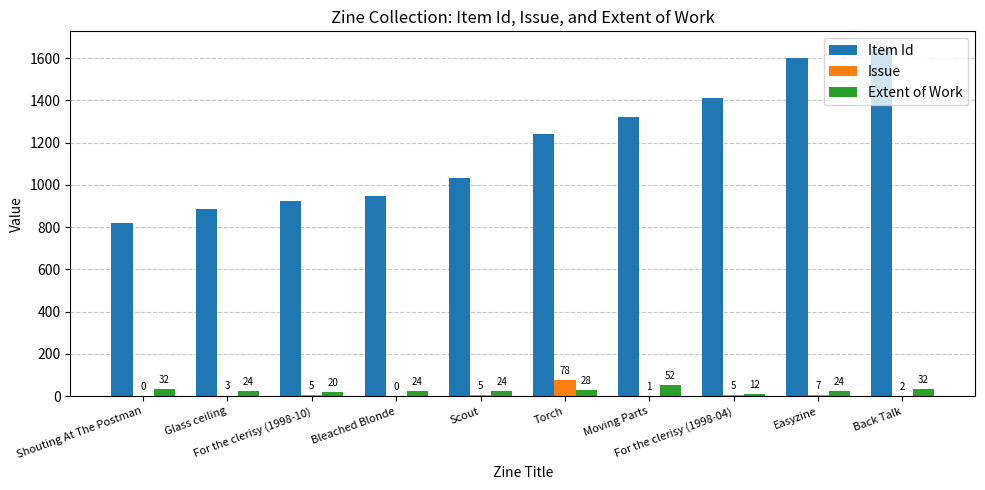

Which series has the largest total across all categories?

Item Id